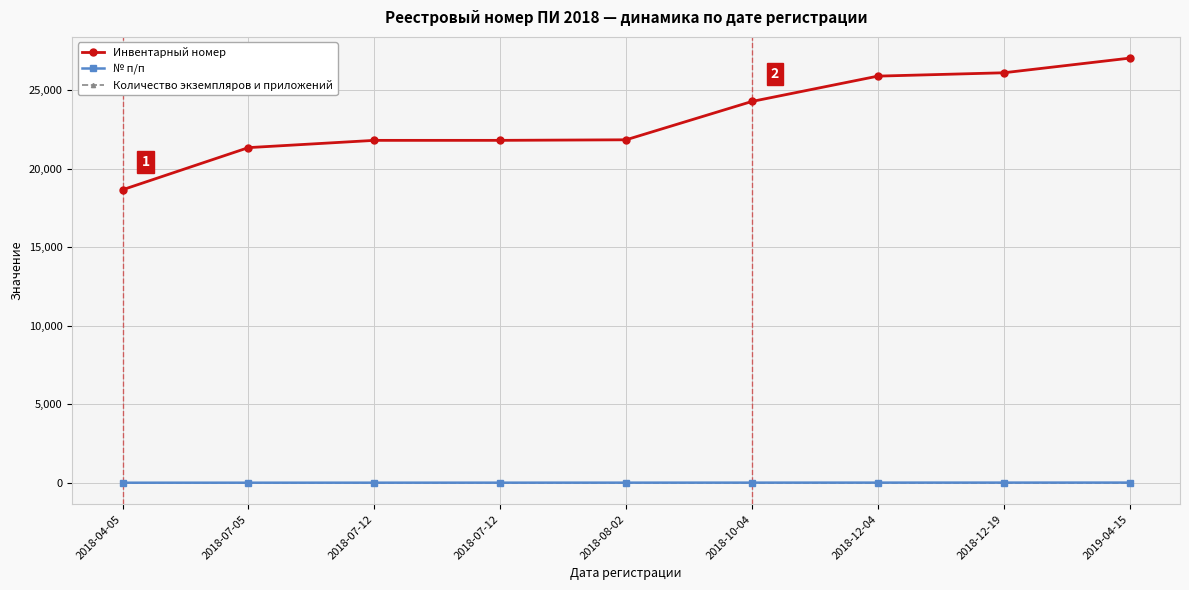

At which label does Инвентарный номер reach its minimum?

2018-04-05